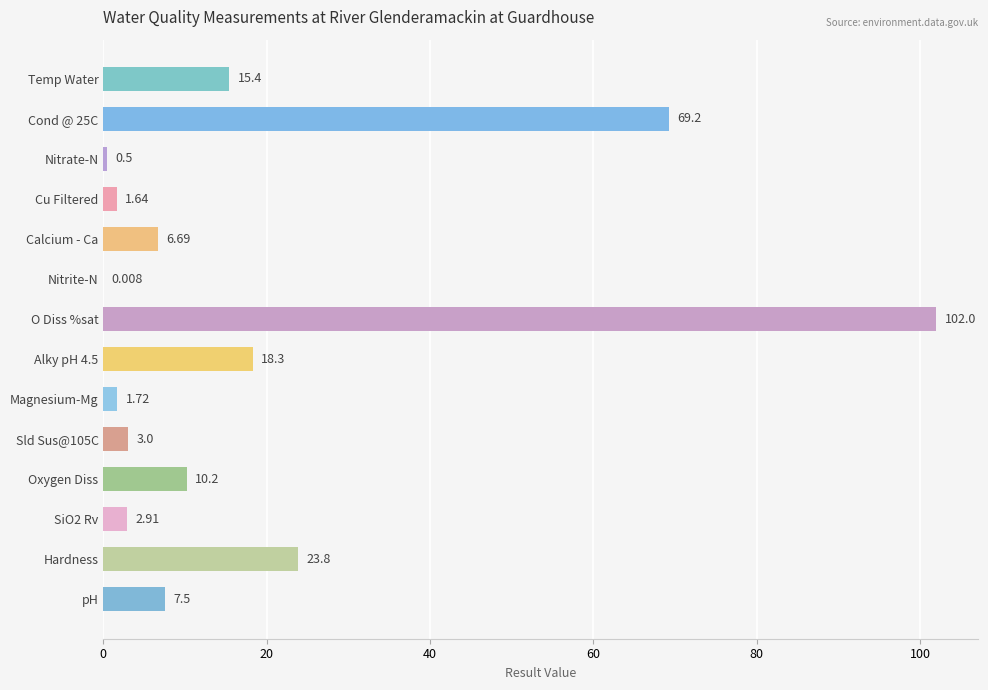

Which has a higher value, Calcium - Ca or O Diss %sat?

O Diss %sat